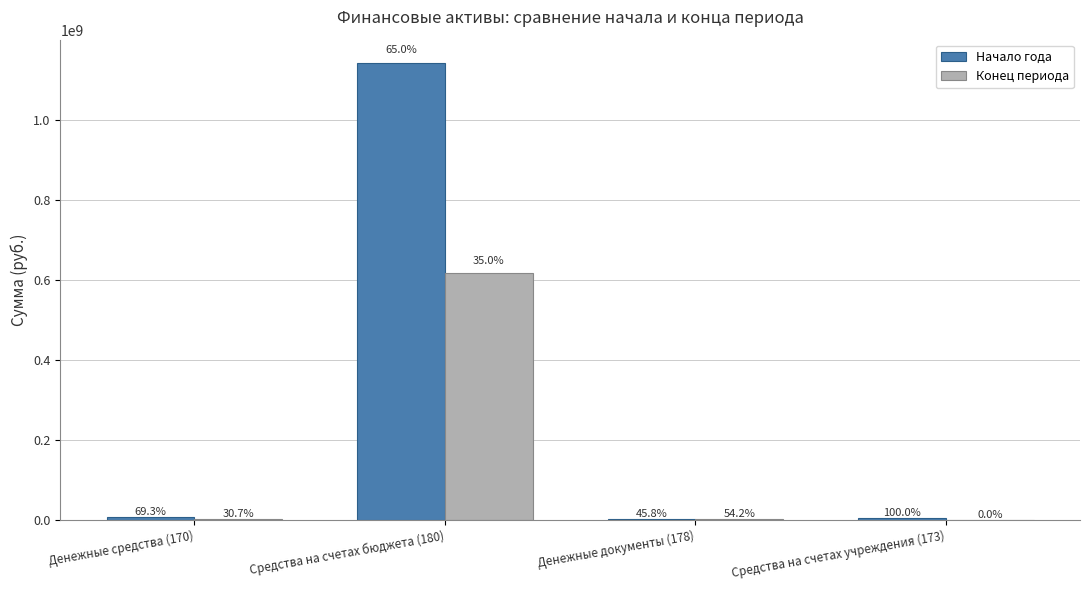

Are the bars grouped side by side (vs. stacked)?

Yes